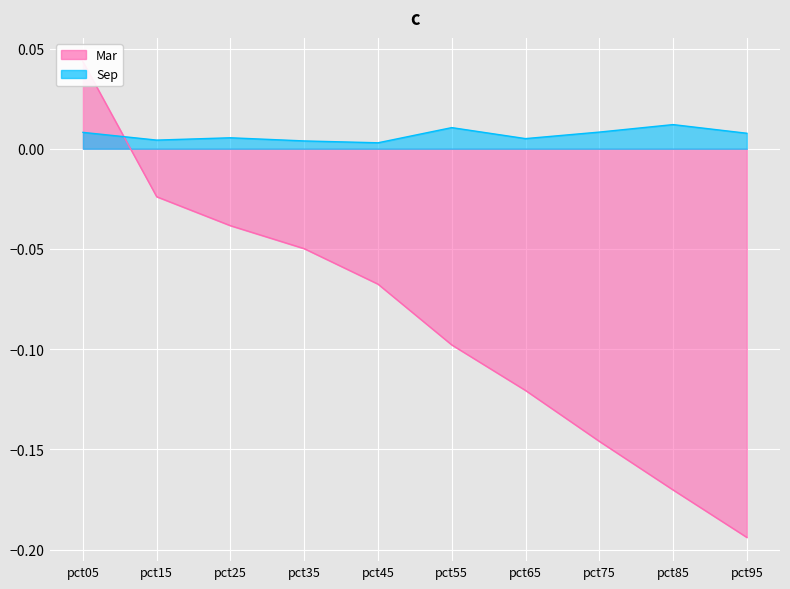

Rank the categories by Sep value from highest to lowest.

pct85, pct55, pct75, pct05, pct95, pct25, pct65, pct15, pct35, pct45